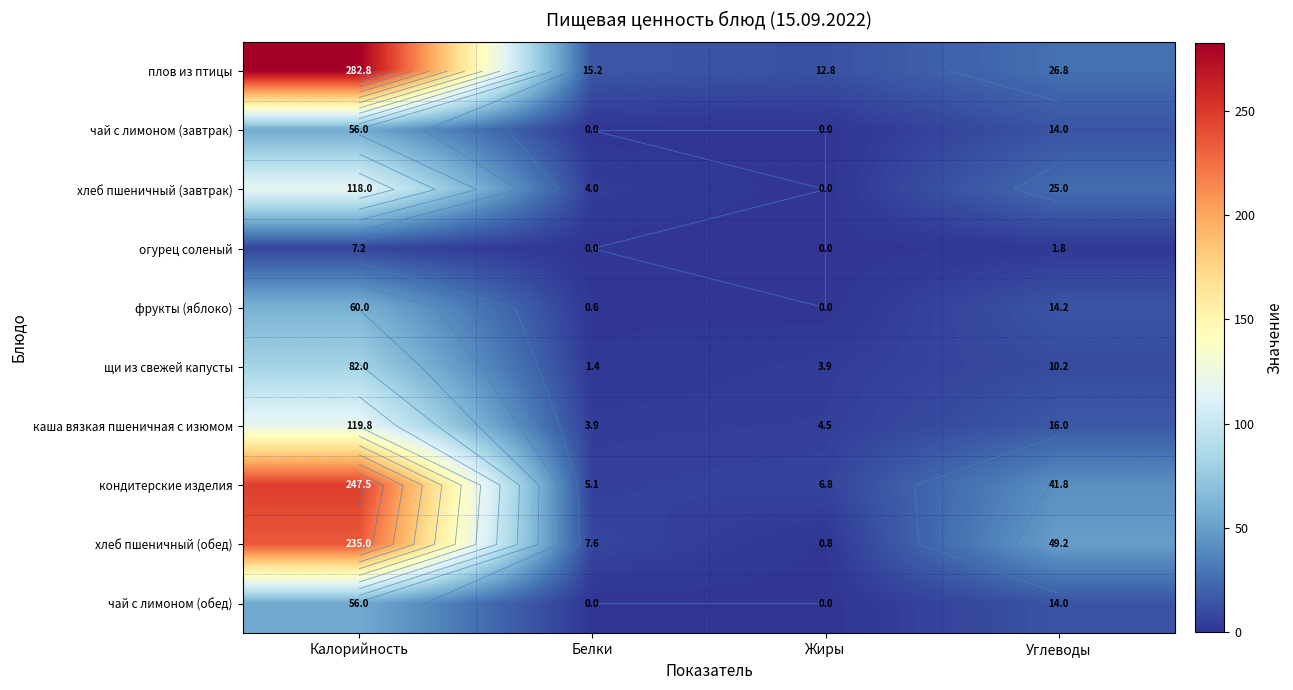

What is the difference between the чай с лимоном (обед) values at Белки and Калорийность?

56.0